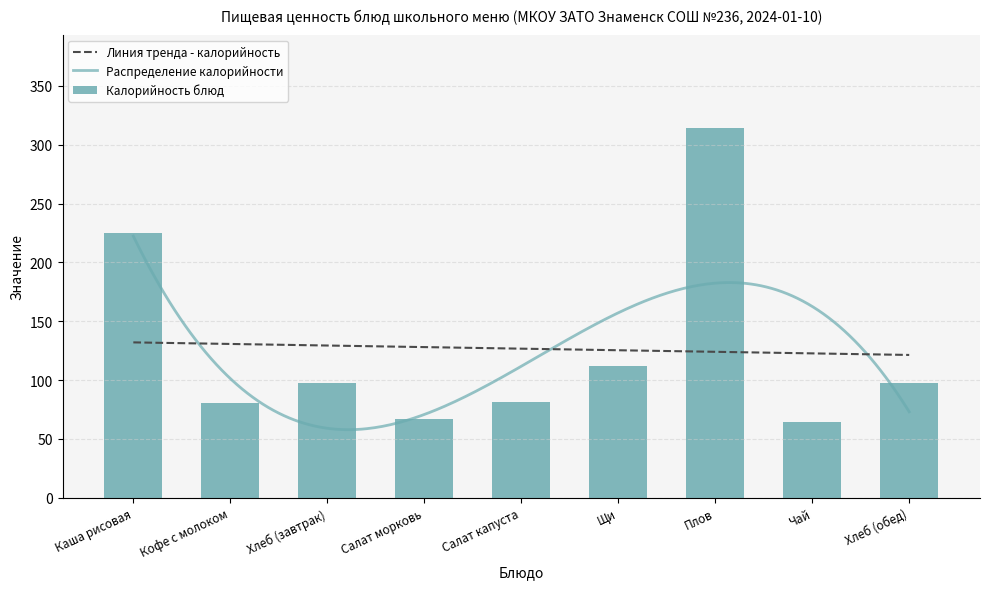

The value of Калорийность блюд at Каша рисовая is 92.3. True or false?

False